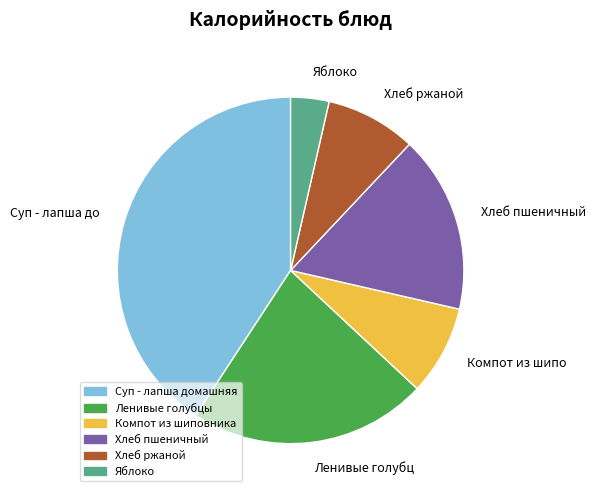

The Хлеб ржаной slice represents 1% of the pie. True or false?

False